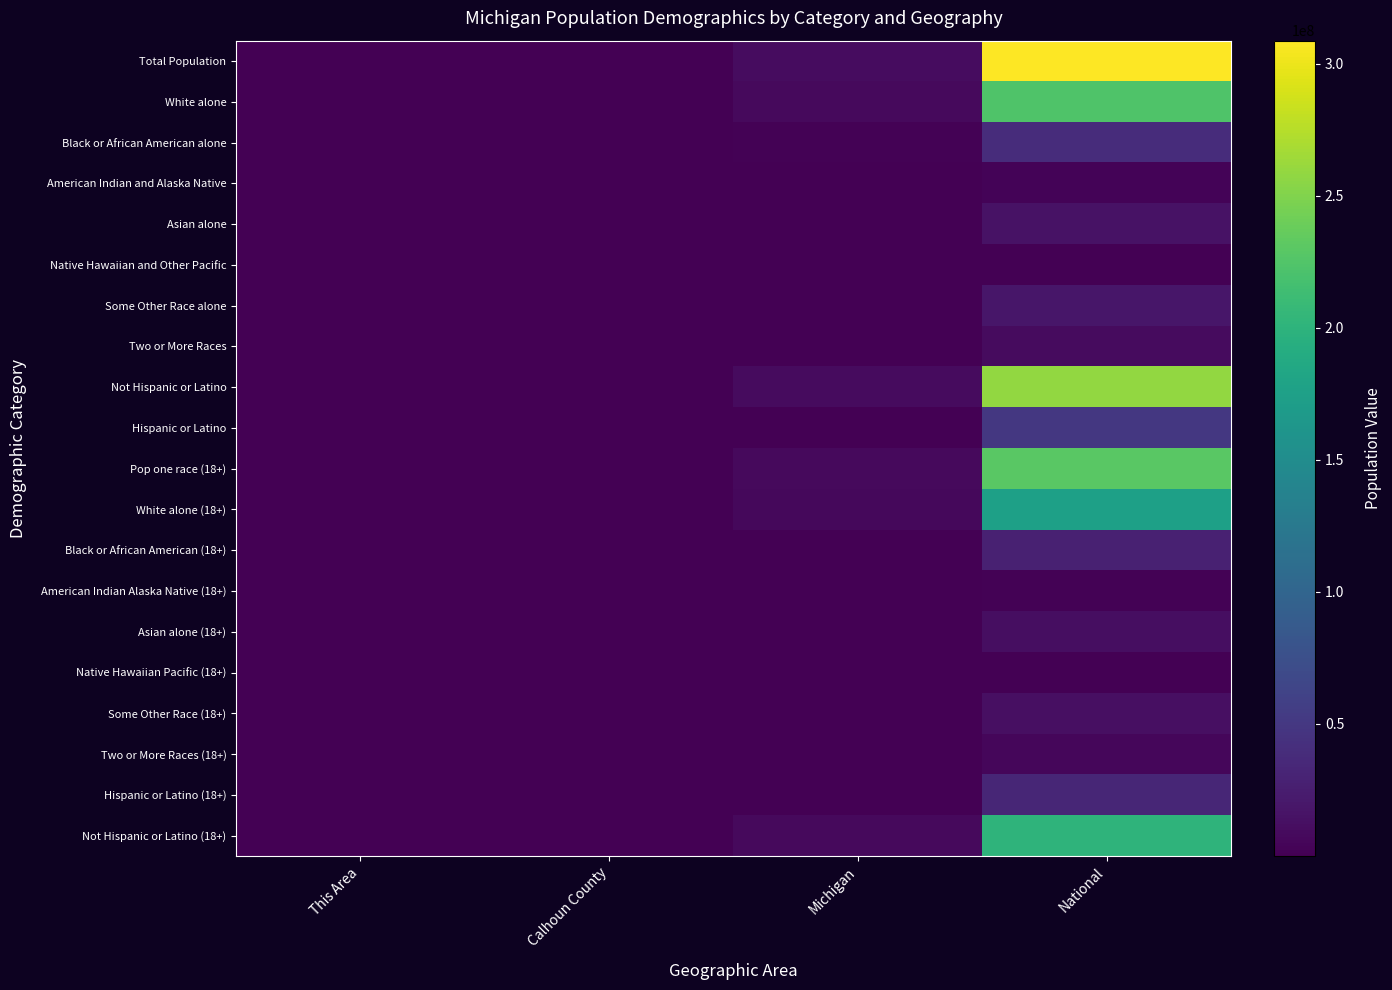

At Michigan, list the series in order from largest to smallest.

Total Population, Not Hispanic or Latino, White alone, Pop one race (18+), Not Hispanic or Latino (18+), White alone (18+), Black or African American alone, Black or African American (18+), Hispanic or Latino, Hispanic or Latino (18+), Asian alone, Two or More Races, Asian alone (18+), Some Other Race alone, Two or More Races (18+), Some Other Race (18+), American Indian and Alaska Native, American Indian Alaska Native (18+), Native Hawaiian and Other Pacific, Native Hawaiian Pacific (18+)